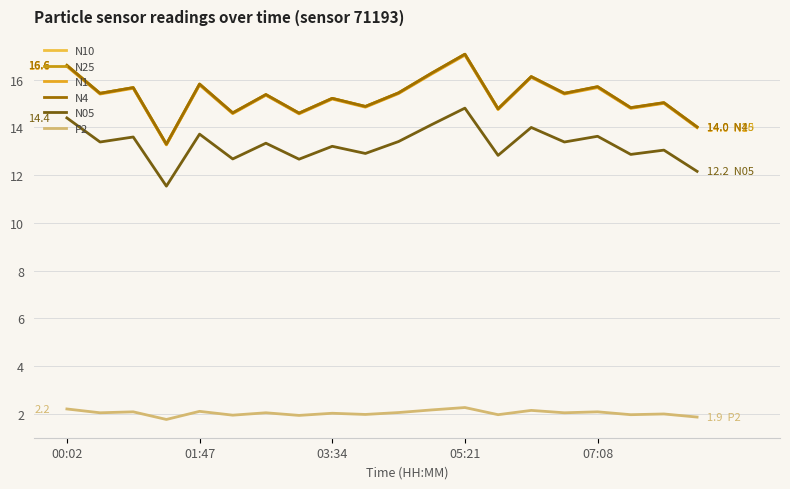

Does the chart have visible grid lines?

Yes